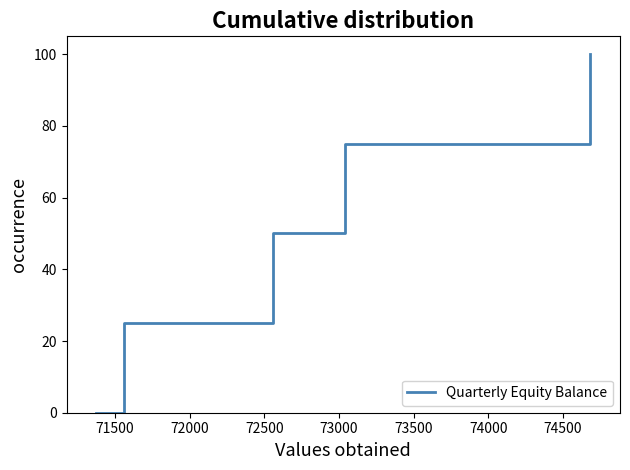

What is the difference between the second highest and minimum values?

75